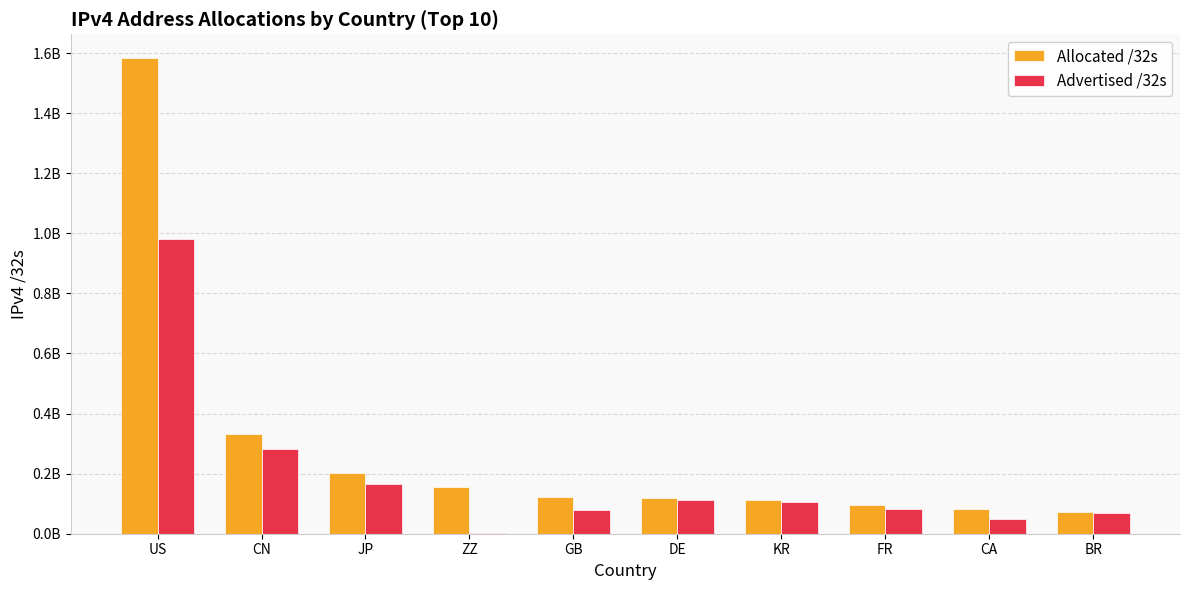

What is the difference between the maximum and second lowest values in the Allocated /32s series?

1501968256